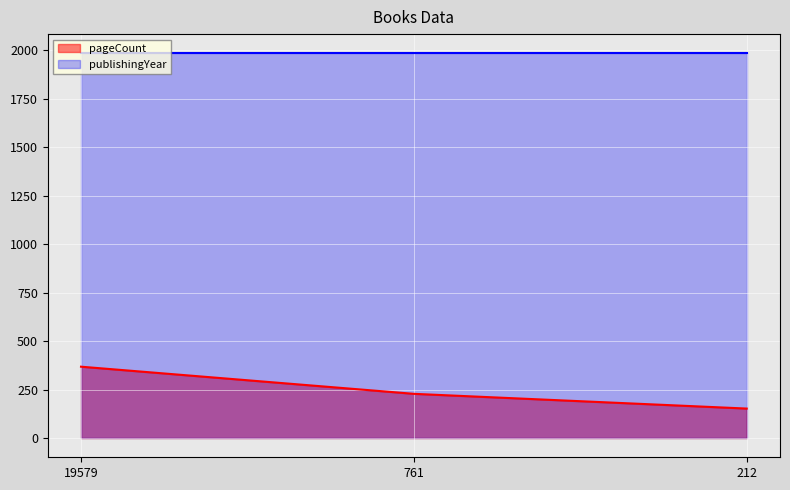

What is the average value?

249